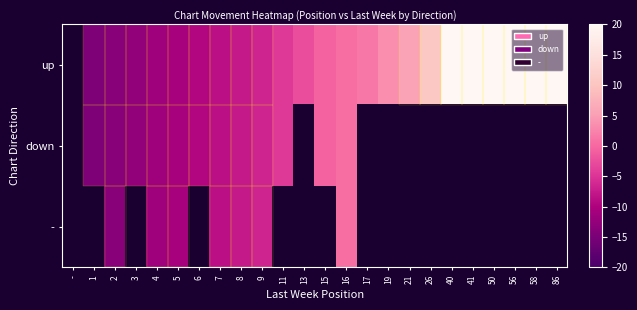

Count the number of data series in this chart.

3